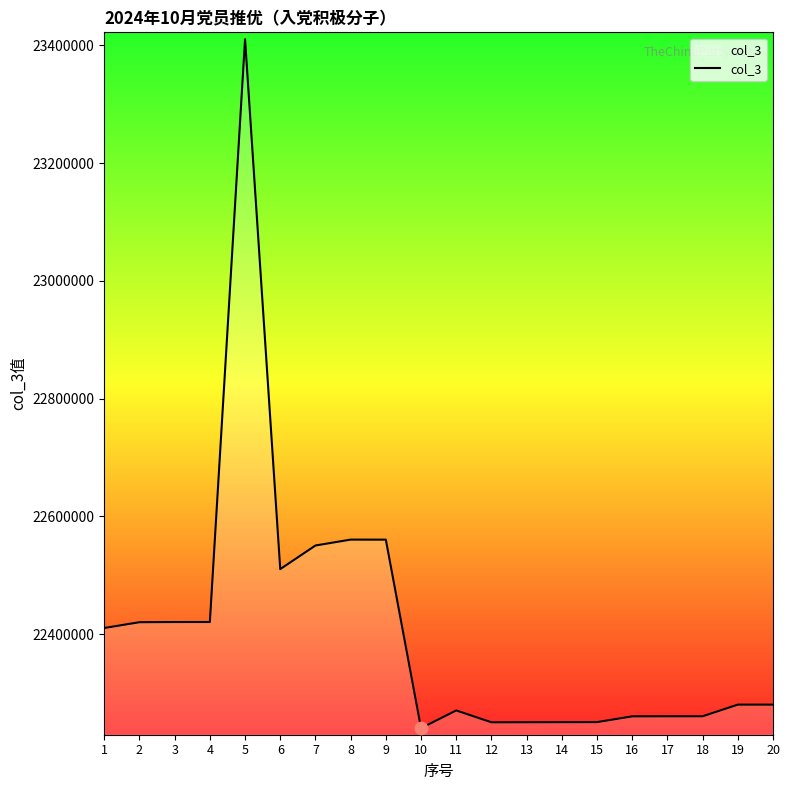

What is the change in value from 6 to 11?

-240098